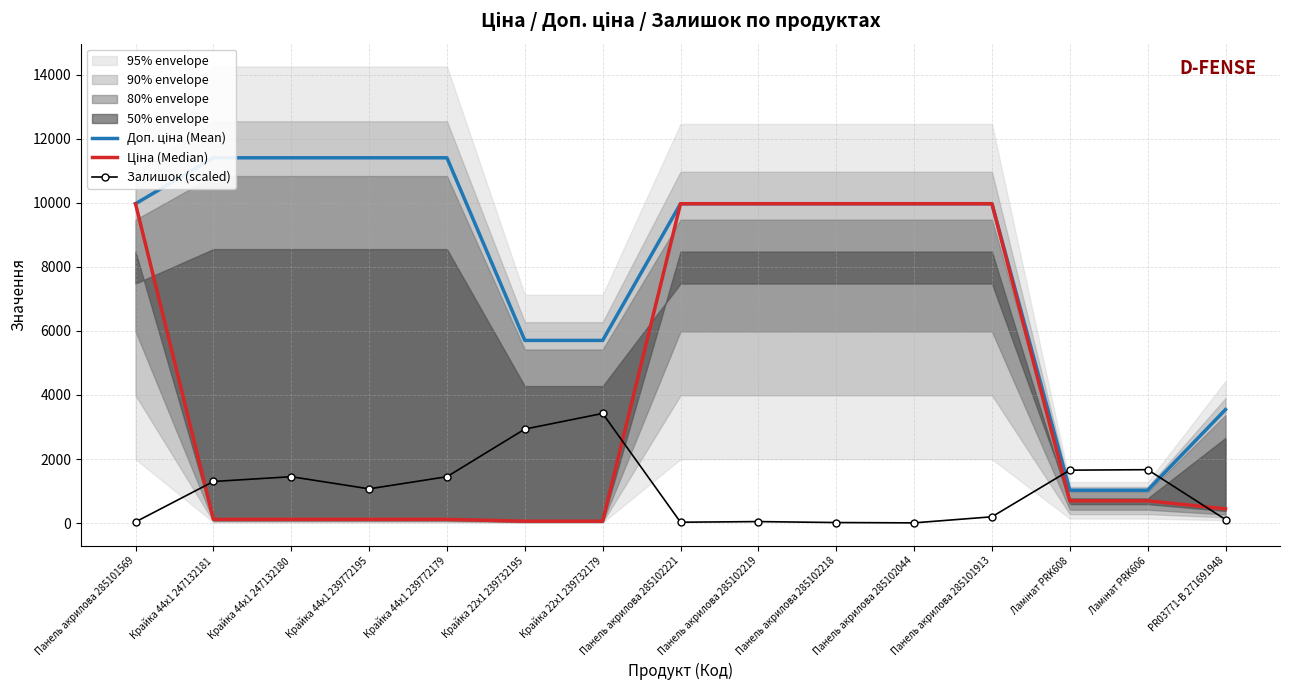

What is the difference between the Залишок (scaled) values at Ламінат PRK606 and Крайка 22x1 239732195?

1267.4